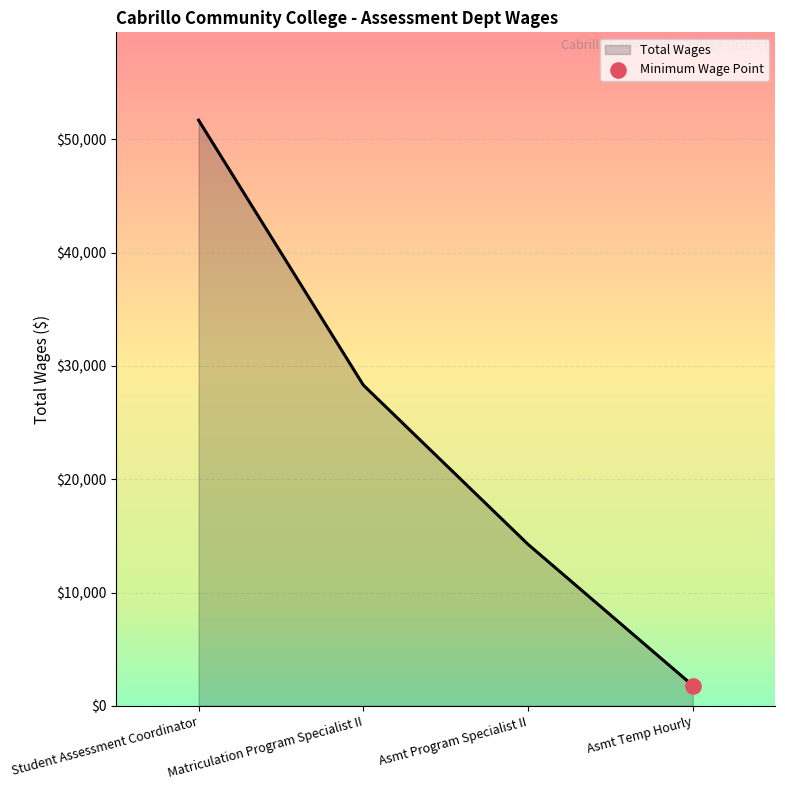

Between Matriculation Program Specialist II and Student Assessment Coordinator, which is larger?

Student Assessment Coordinator